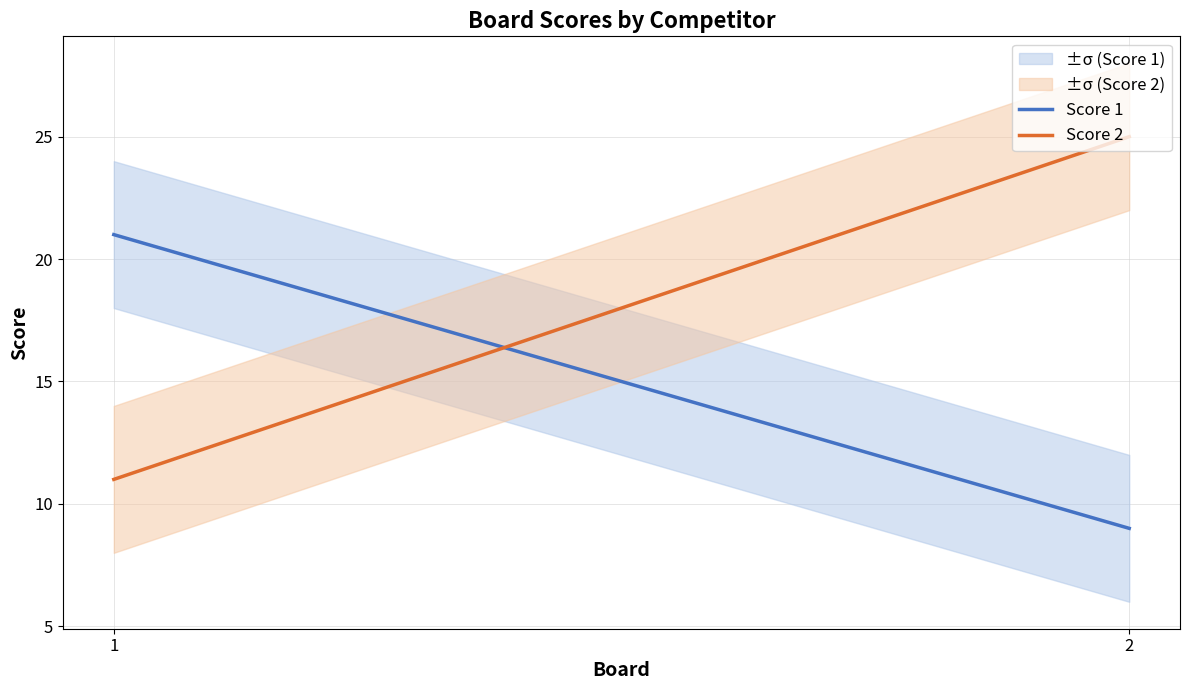

Which has a higher value, 2 or 1?

1